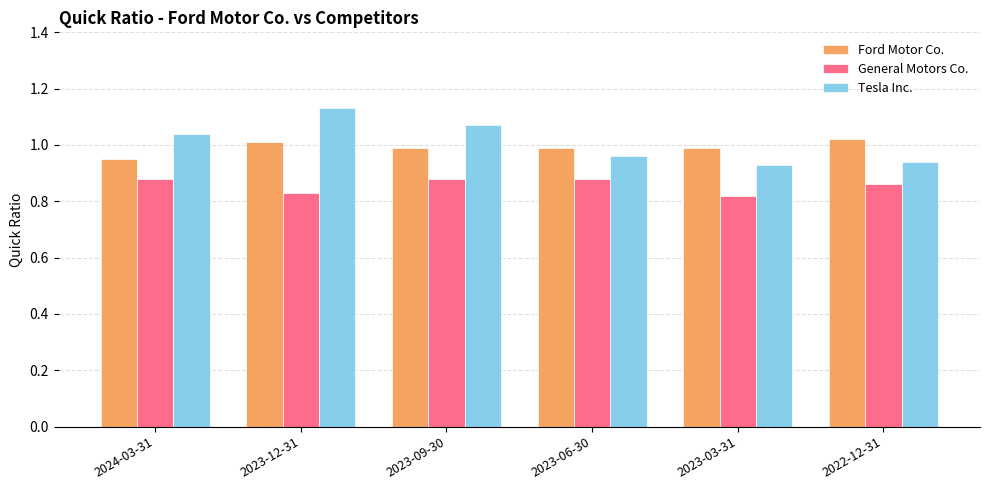

Which series has the largest range (max minus min)?

Tesla Inc.